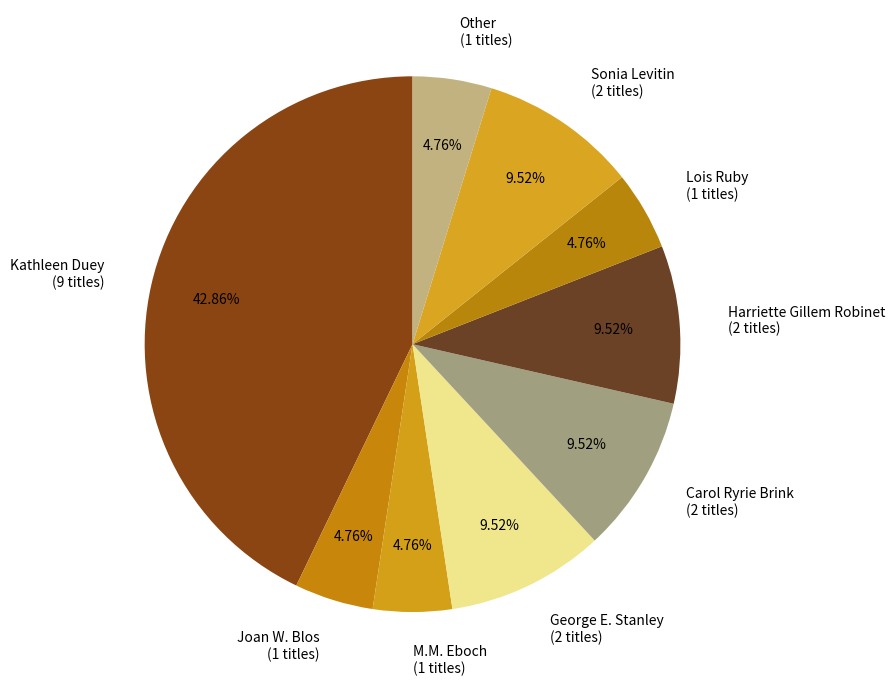

What is the largest slice in the pie chart?

Kathleen Duey